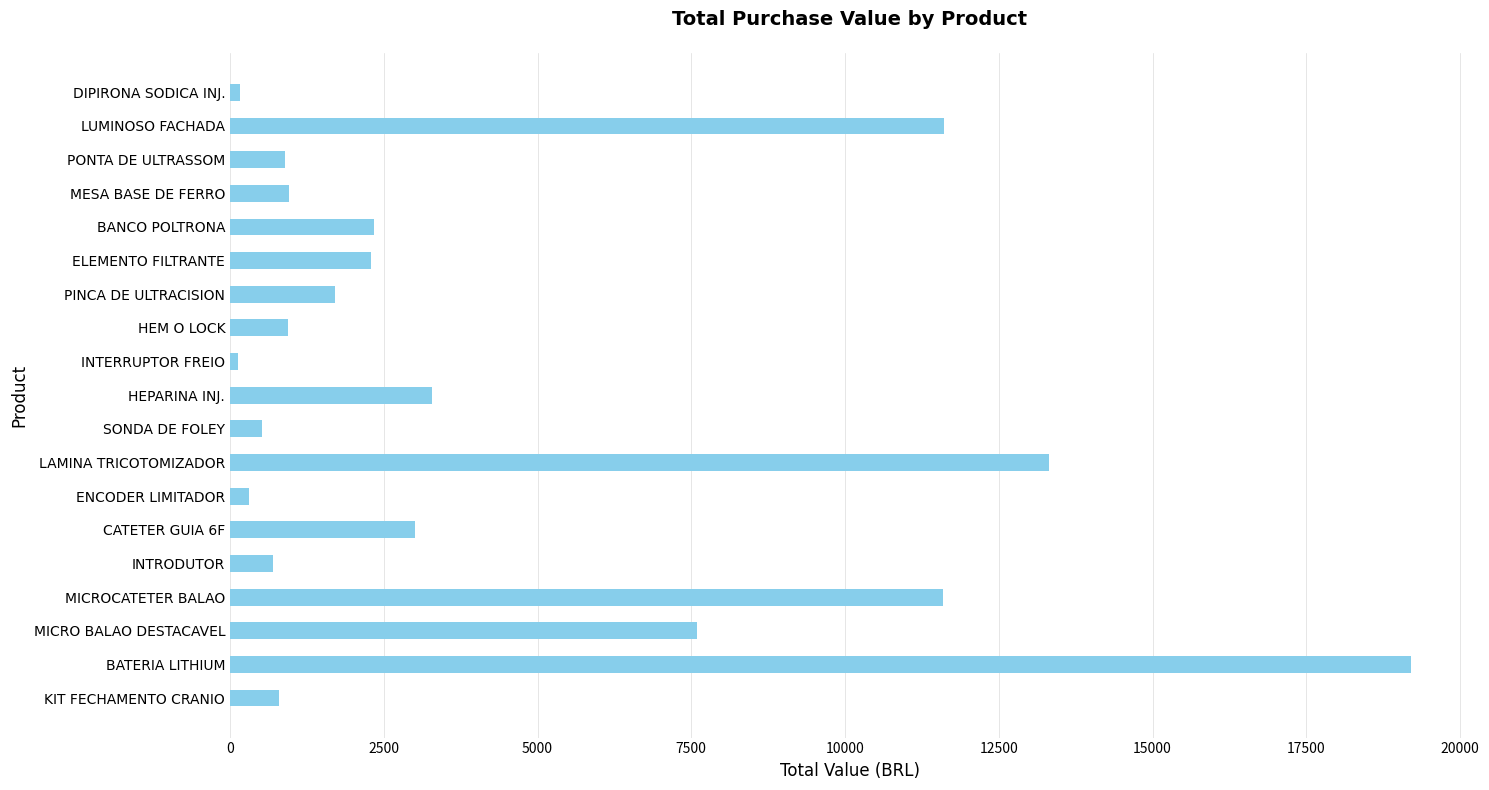

True or false: the data shows 11600.0 at MICROCATETER BALAO.

True